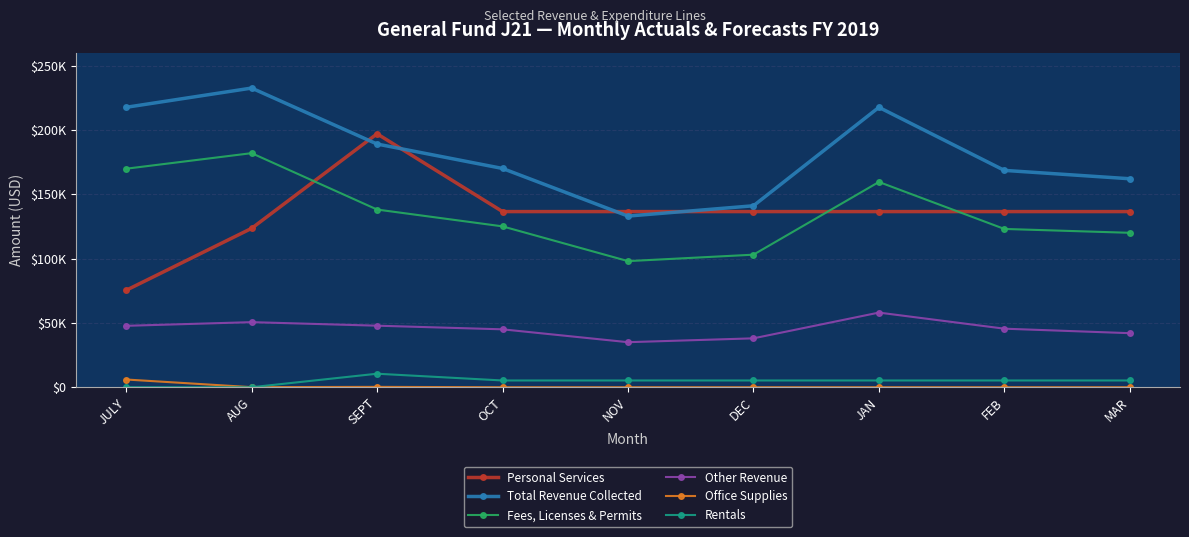

Which category has the highest value across all series?

AUG